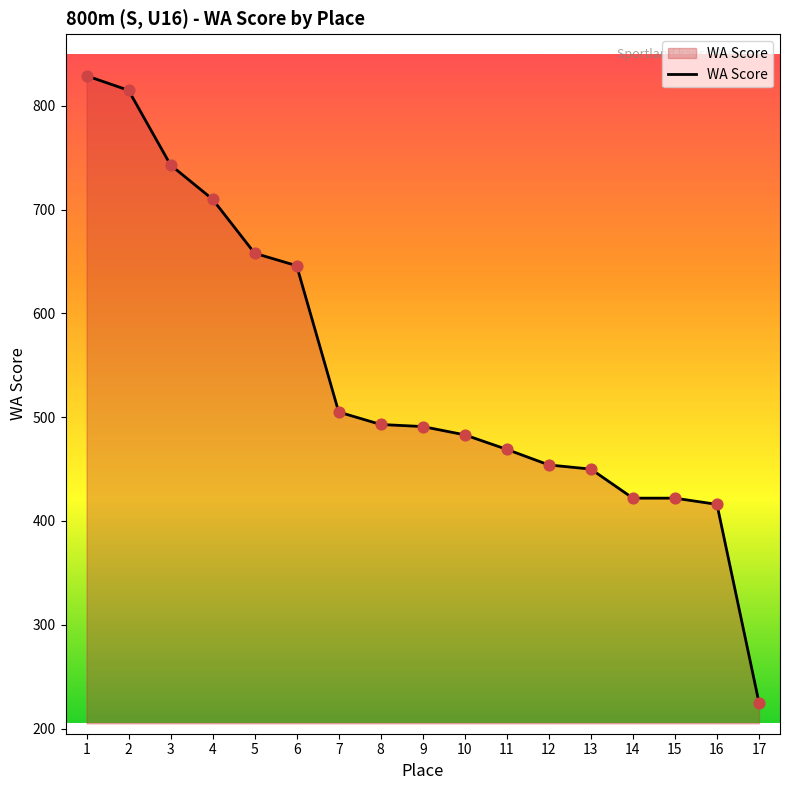

Which has a higher value, 16 or 3?

3